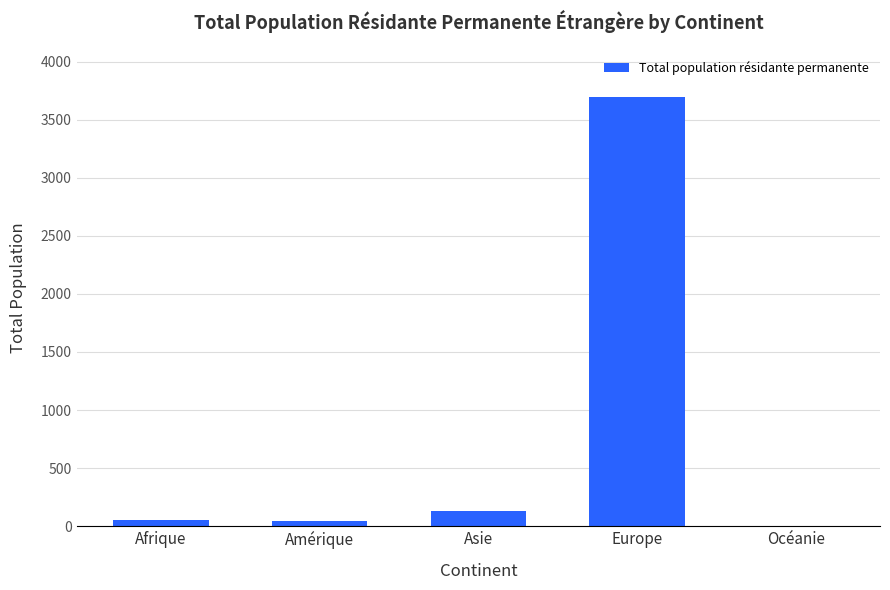

What is the sum of all values?

3918